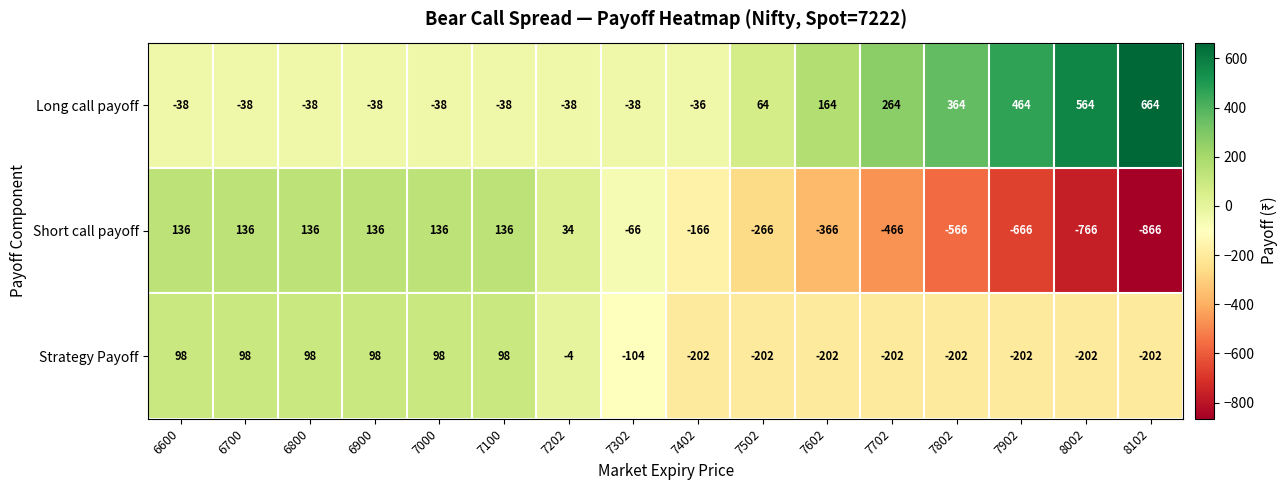

Which label corresponds to the largest value in the chart?

8102